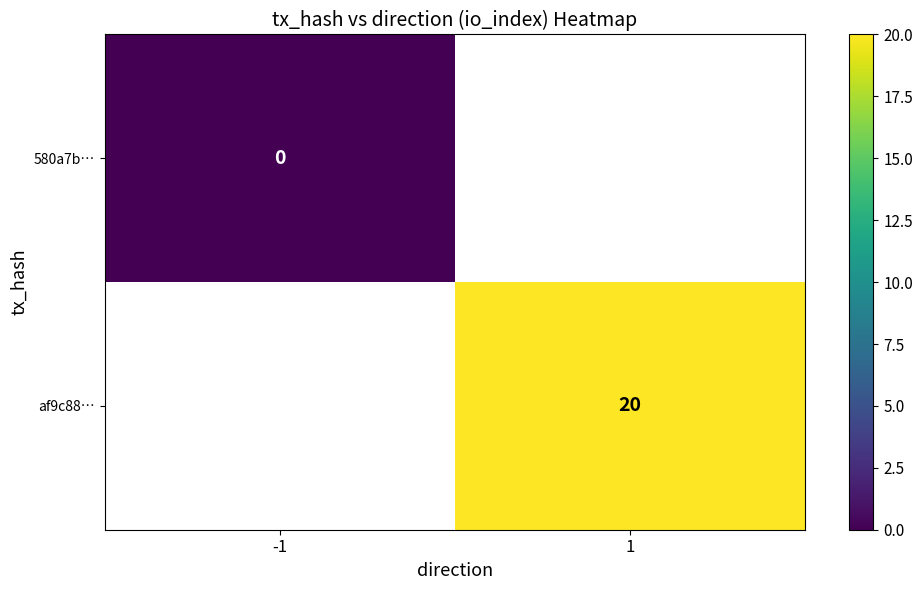

Between 1 and -1, which is larger?

-1